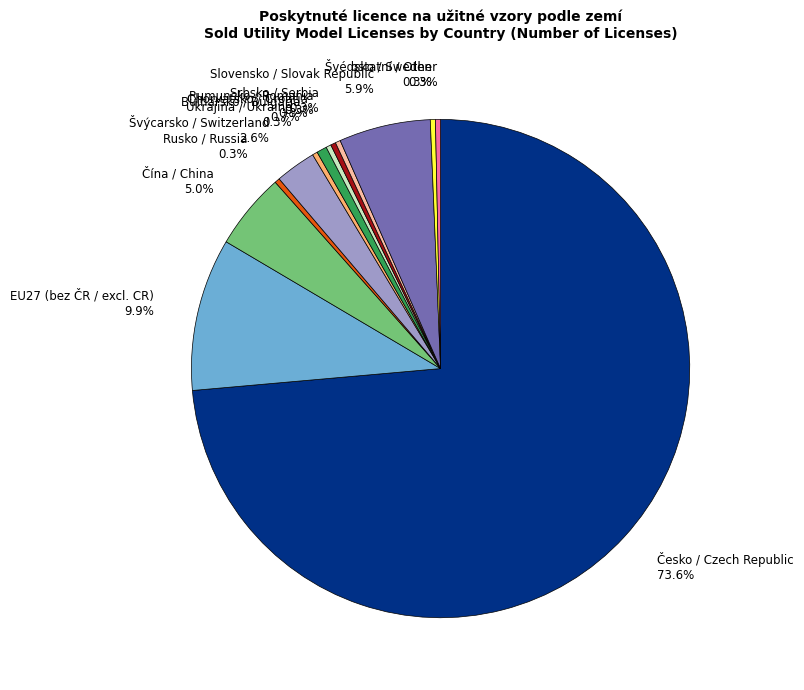

Approximately how many times larger is the value at Švédsko / Sweden 0.3% compared to Ukrajina / Ukraine 0.3%?

1.0